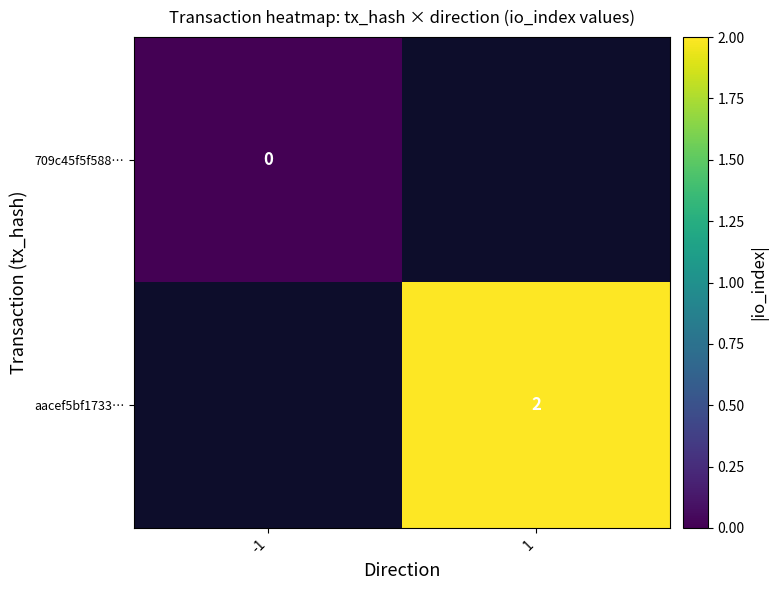

True or false: aacef5bf1733… has a value of 3.5 at 1.

False